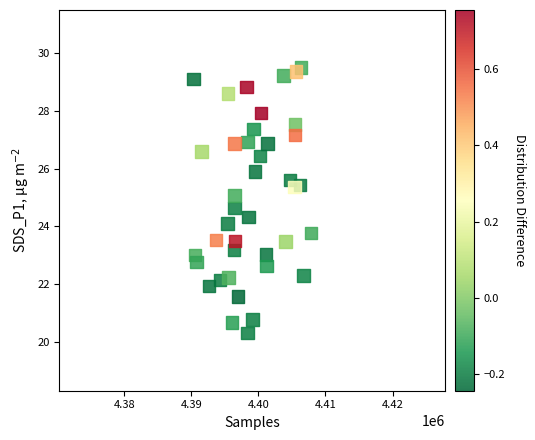

What is the range of Y values (max minus min)?

9.2